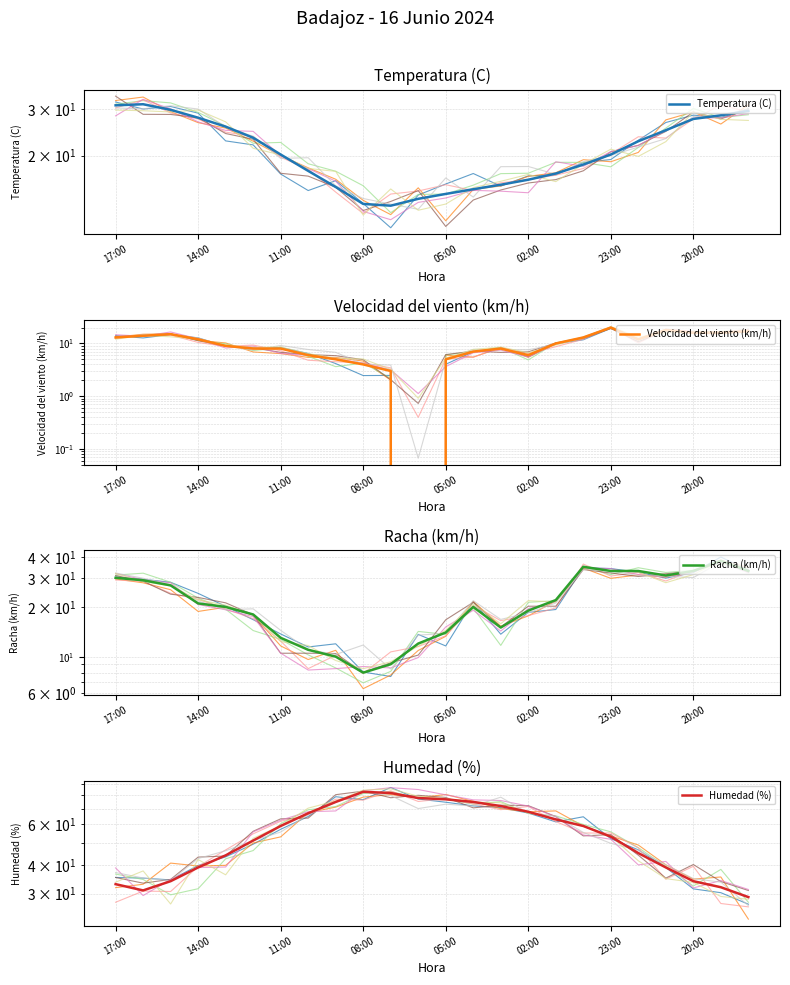

At which category is the sum across all series the highest?

18